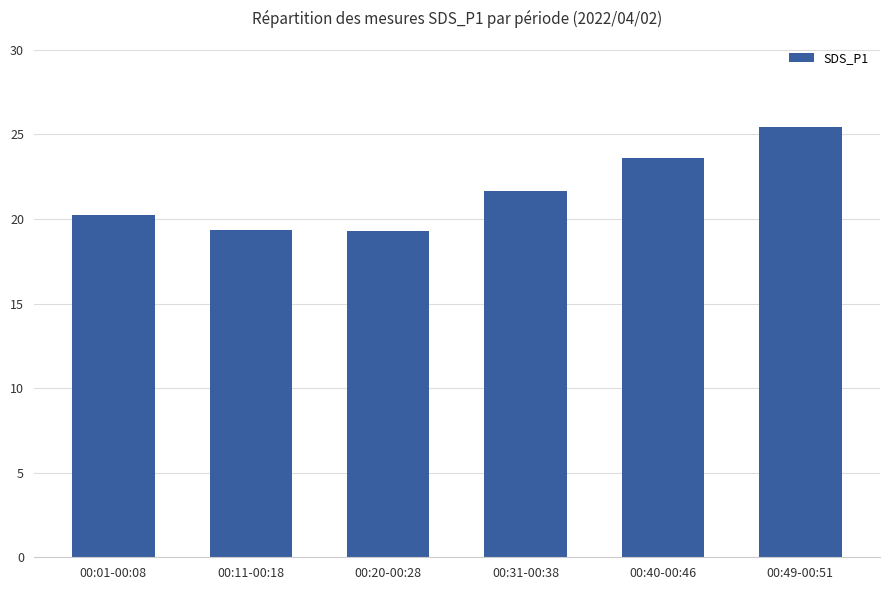

The chart shows a value of 20.2 at 00:01-00:08. True or false?

True